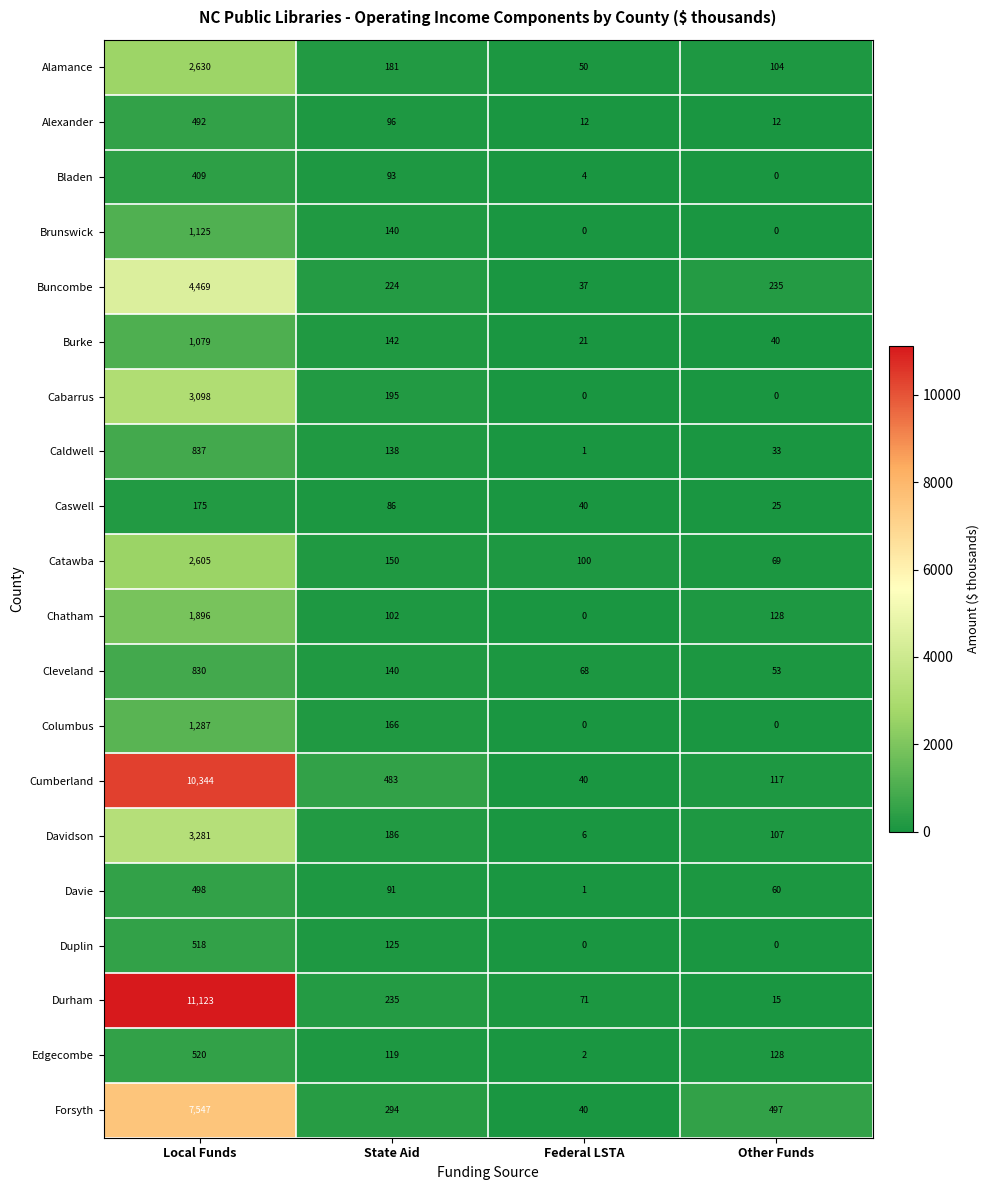

At which category does the chart reach its peak across all series?

Local Funds